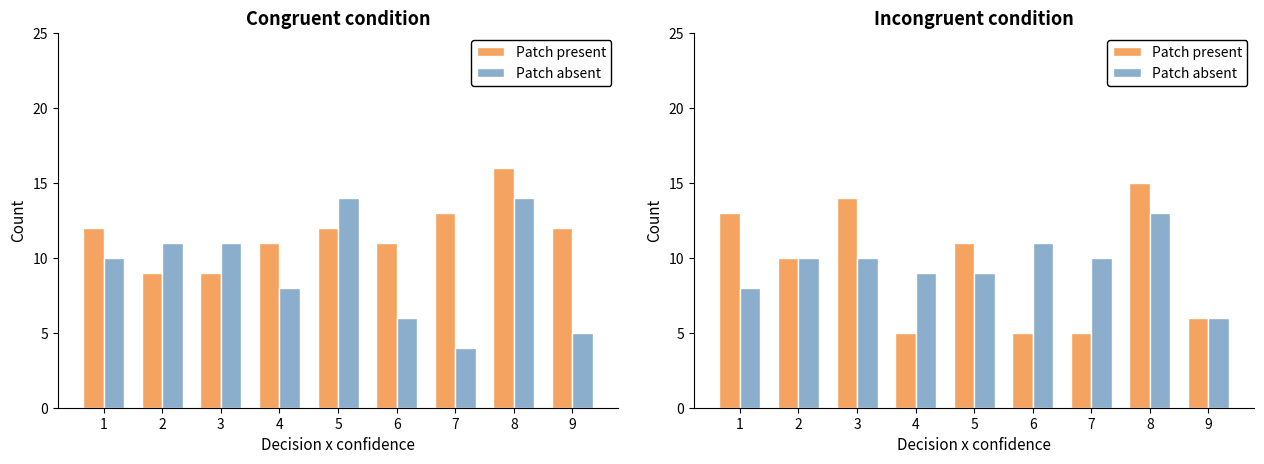

What is the difference between the Patch absent values at 5 and 2?

1